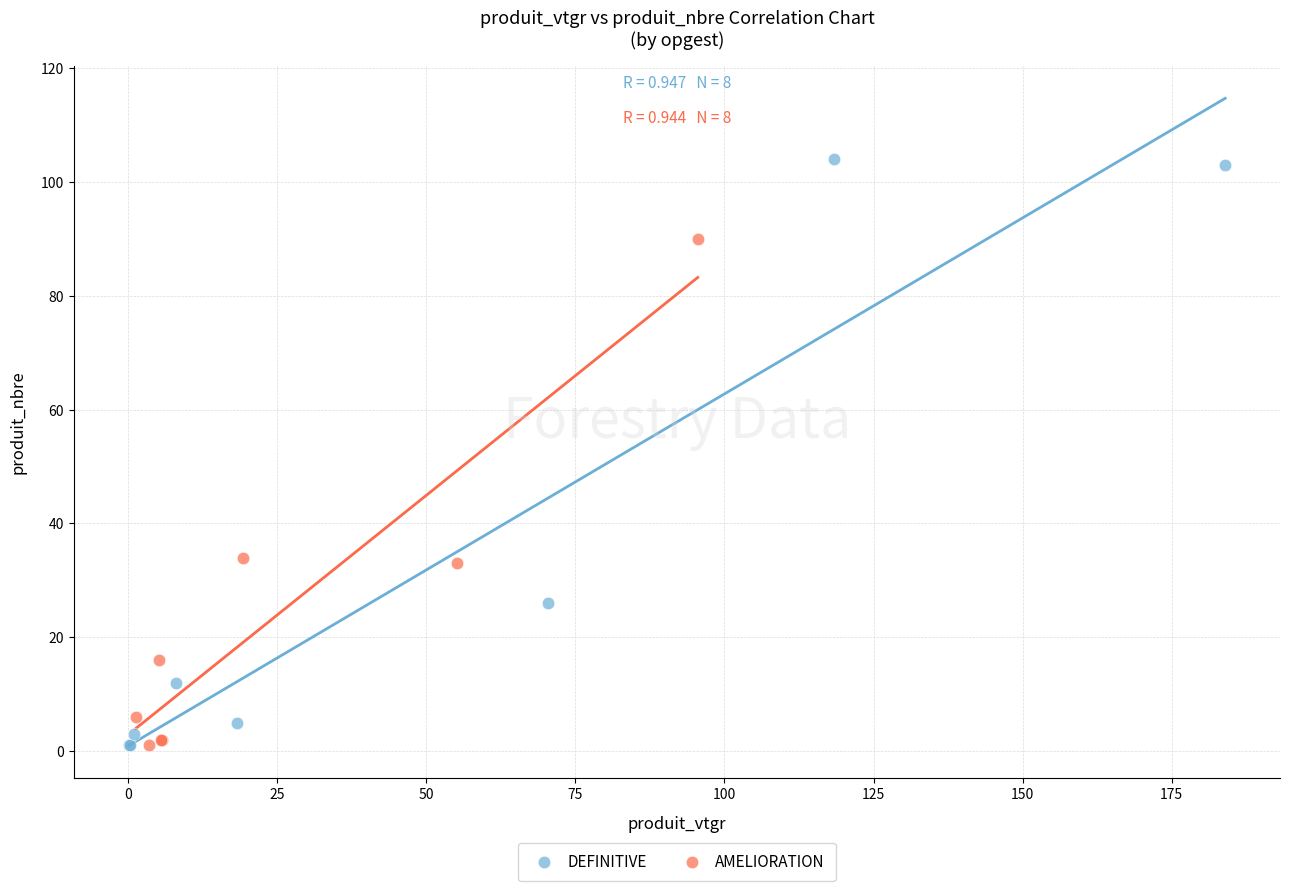

Which series has the widest spread of Y values?

DEFINITIVE